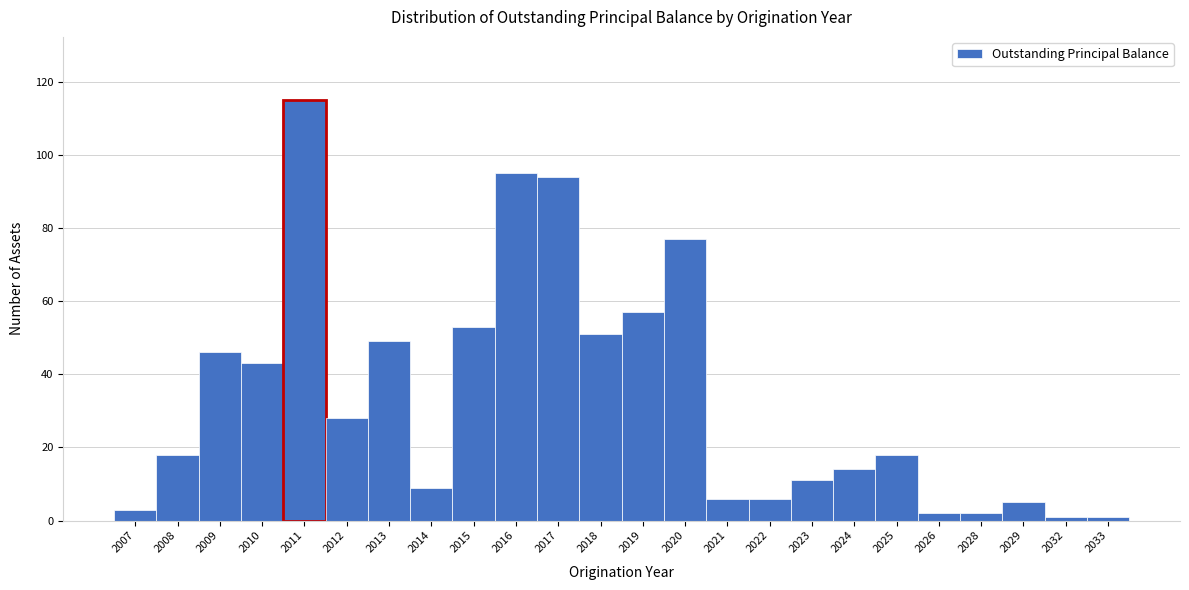

Reading left to right, extract all data points from this chart.

2007=3	2008=18	2009=46	2010=43	2011=115	2012=28	2013=49	2014=9	2015=53	2016=95	2017=94	2018=51	2019=57	2020=77	2021=6	2022=6	2023=11	2024=14	2025=18	2026=2	2028=2	2029=5	2032=1	2033=1